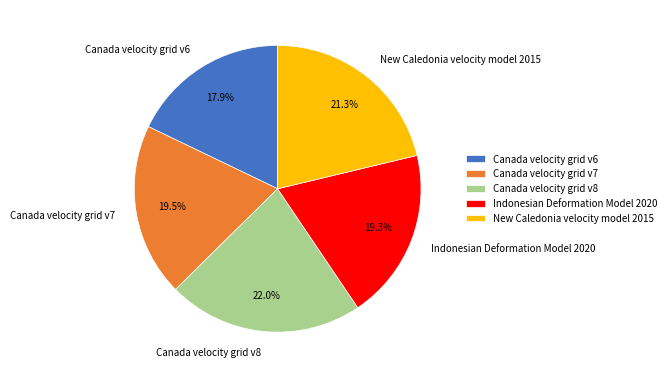

To the nearest percent, what is the difference between the New Caledonia velocity model 2015 and Indonesian Deformation Model 2020 slice percentages?

2%